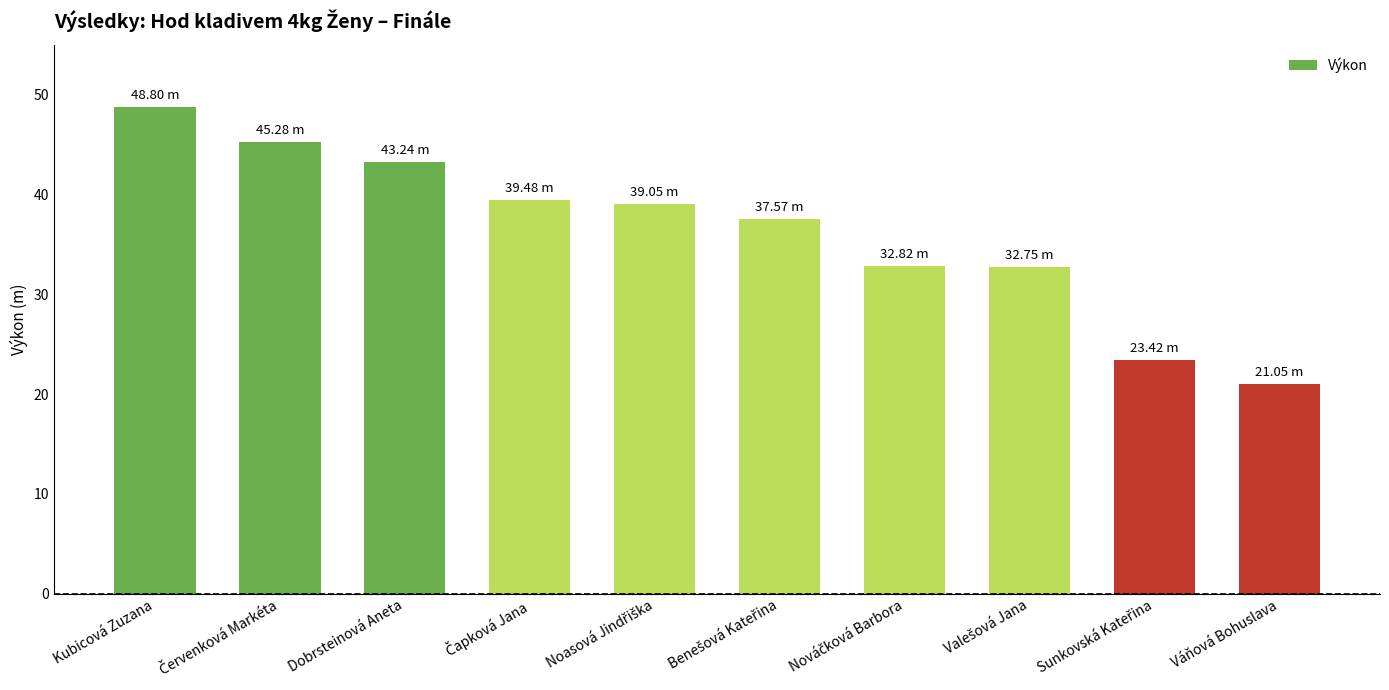

What is the greatest value displayed?

48.8